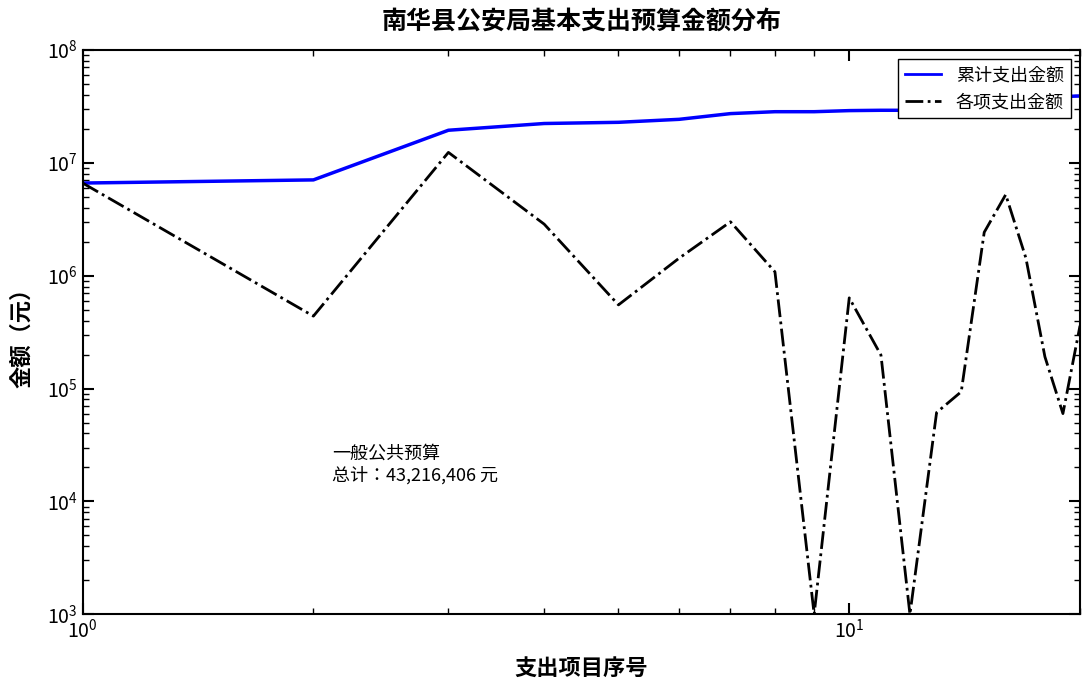

What is the difference between the maximum and second lowest values in the 累计支出金额 series?

31943117.5